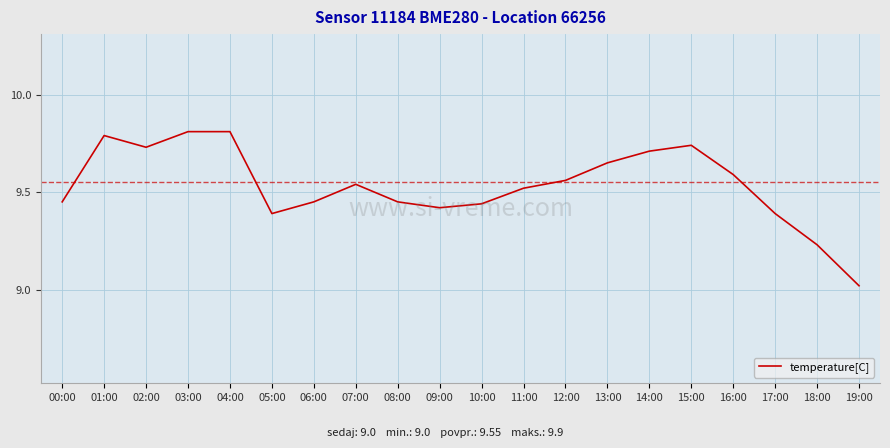

Between 05:00 and 16:00, which is larger?

16:00